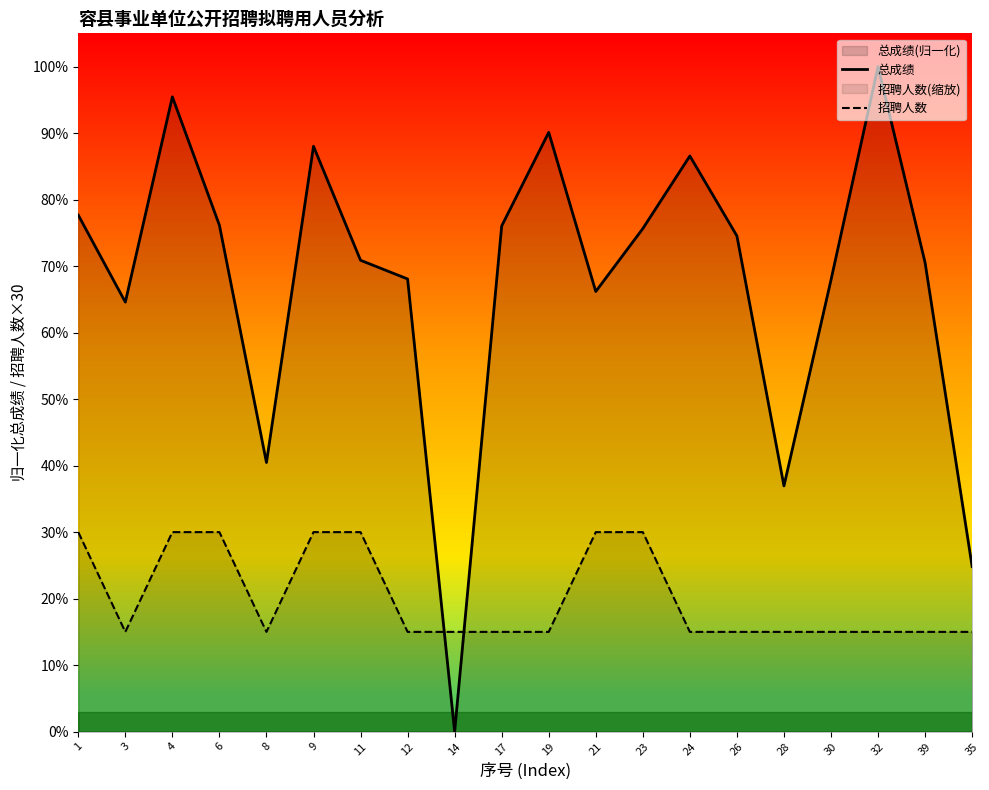

Does the chart display data point markers on the line(s)?

No